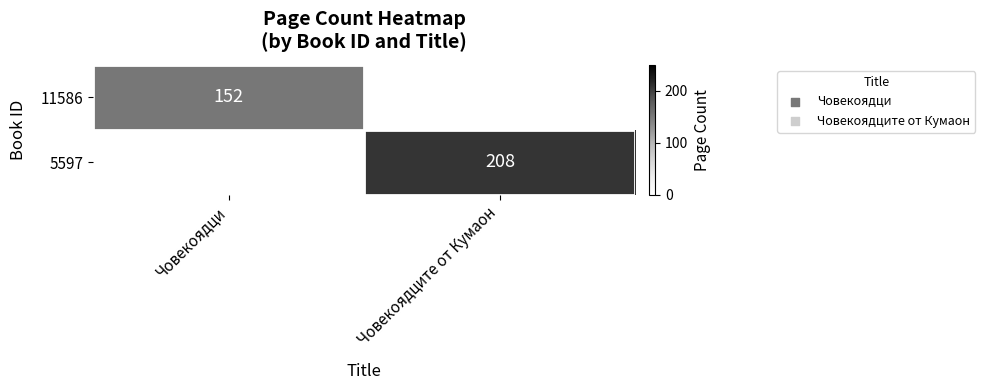

True or false: 11586 has a value of 41 at Човекоядци.

False